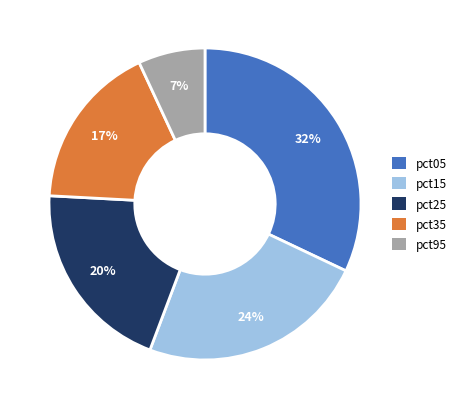

To the nearest percent, what percentage of the pie is pct25?

20%